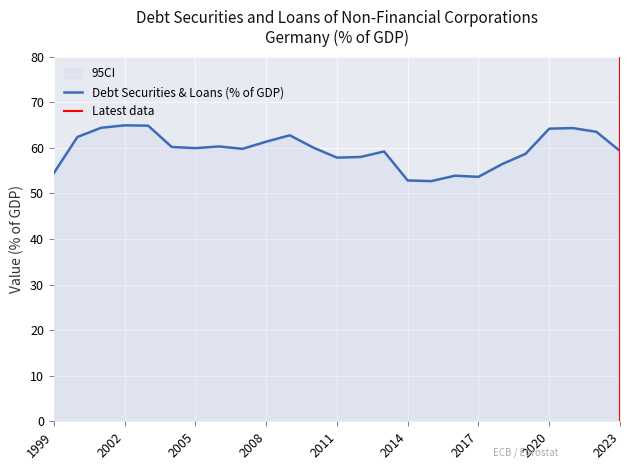

Does the chart display data point markers on the line(s)?

No